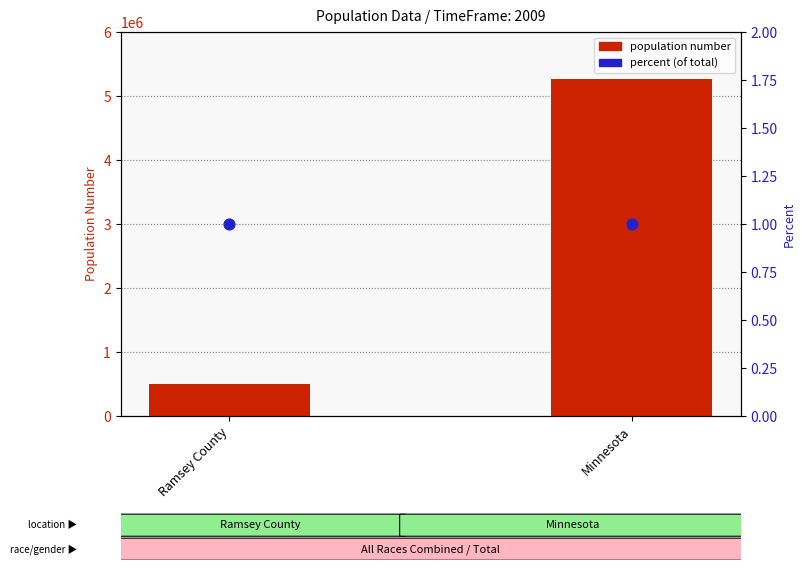

What is the total value across all series at Minnesota?

5266215